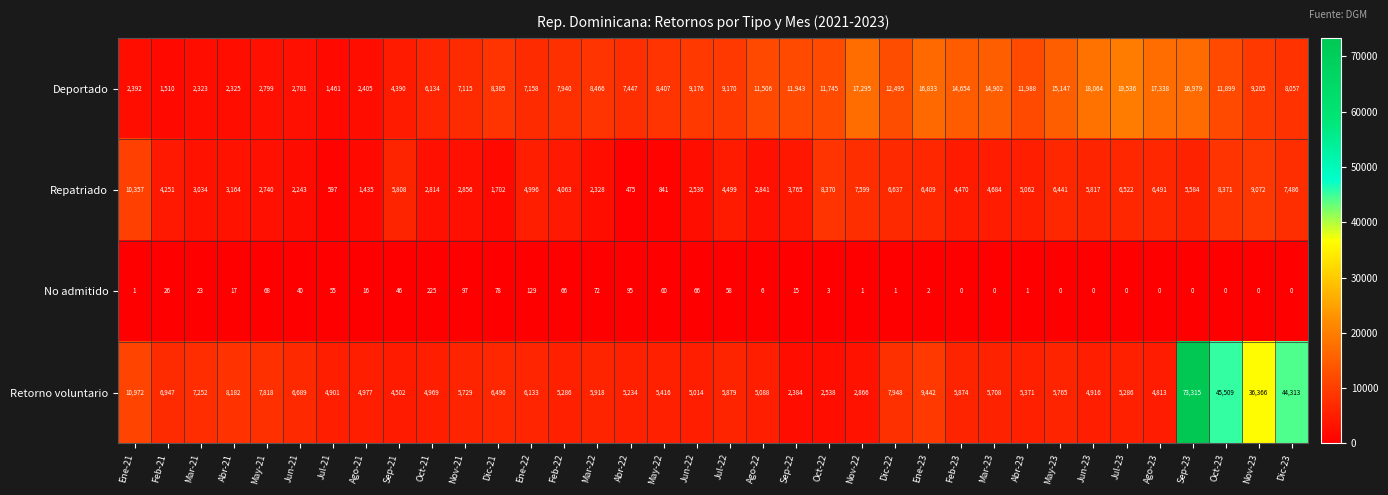

What is the highest value of the Repatriado series?

10357